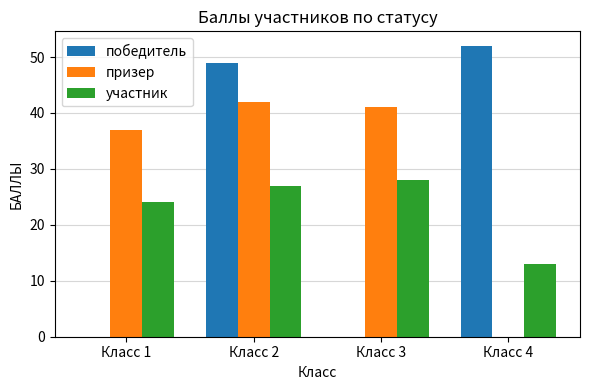

At which label is участник closest to 20?

Класс 1